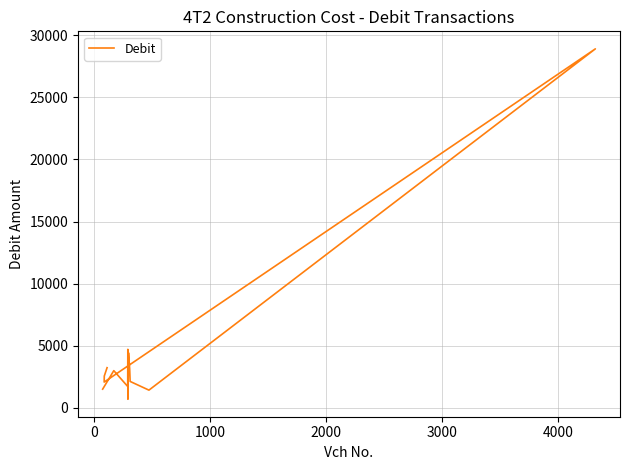

Count the number of categories in the chart.

13